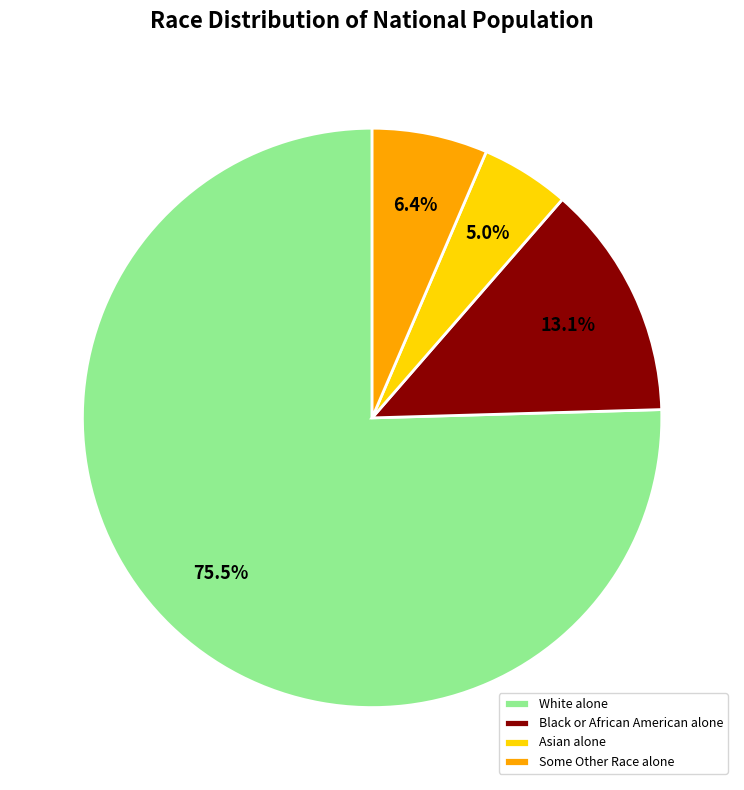

To the nearest percent, what is the difference between the Black or African American alone and Asian alone slice percentages?

8%